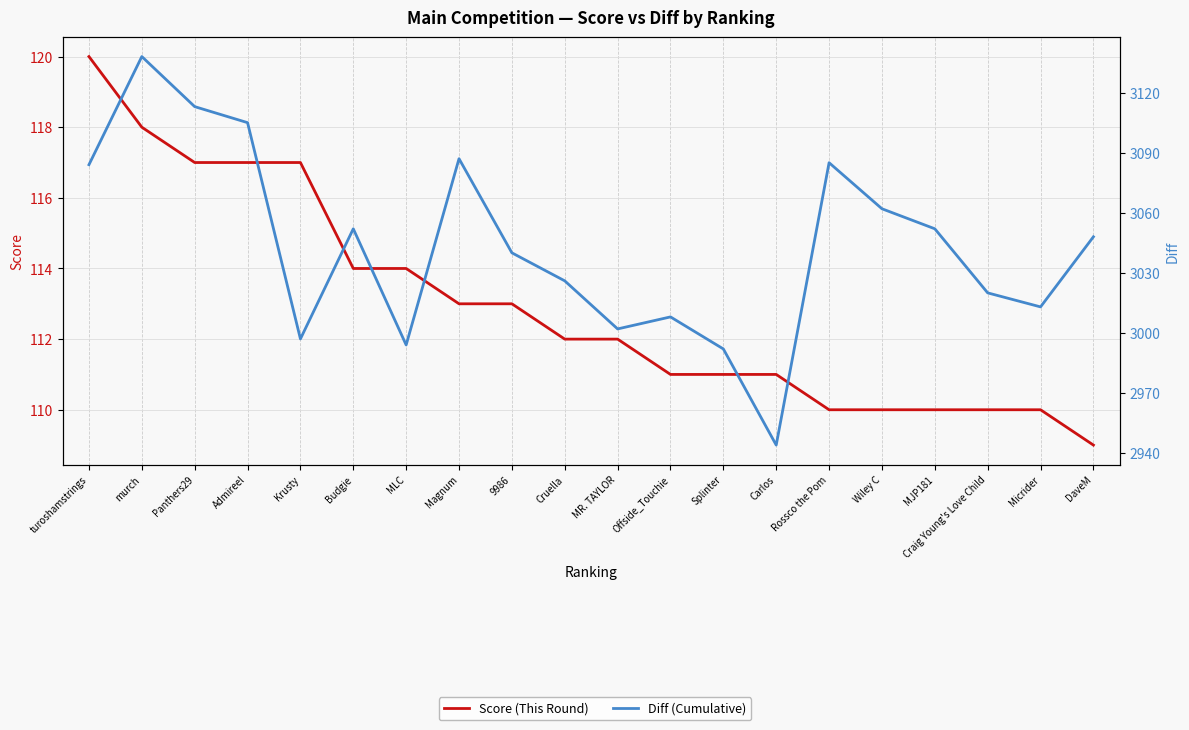

At which category is the sum across all series the highest?

murch